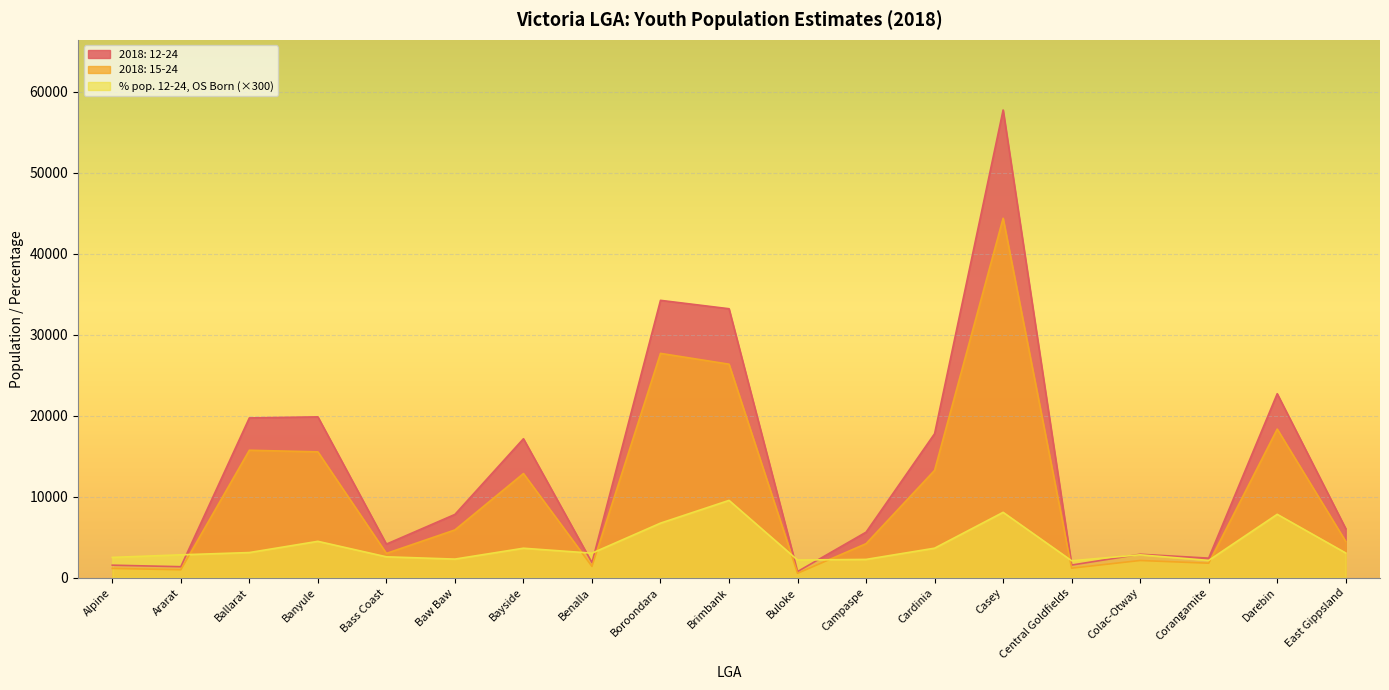

At East Gippsland, list the series in order from smallest to largest.

% pop. 12-24, OS Born (×300), 2018: 15-24, 2018: 12-24